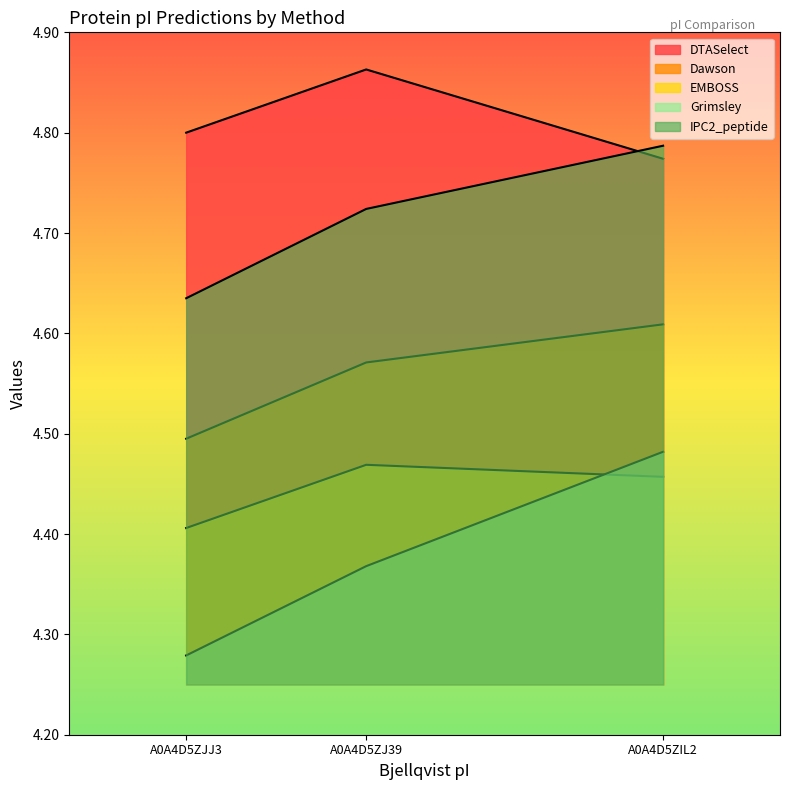

What is the sum of the mass values at A0A4D5ZIL2 and A0A4D5ZJ39?

9.6